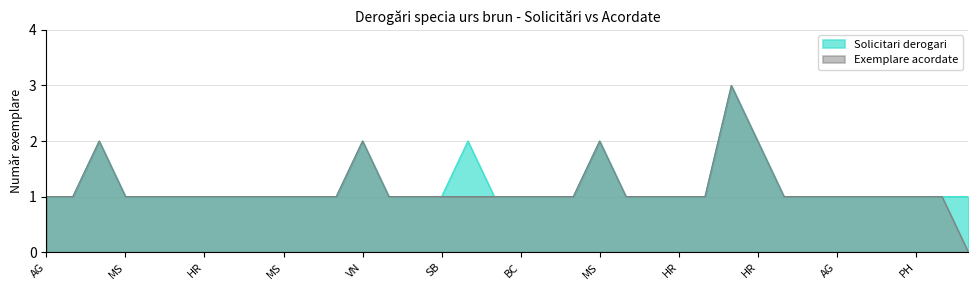

The Solicitari derogari series shows 1 at AG. True or false?

True